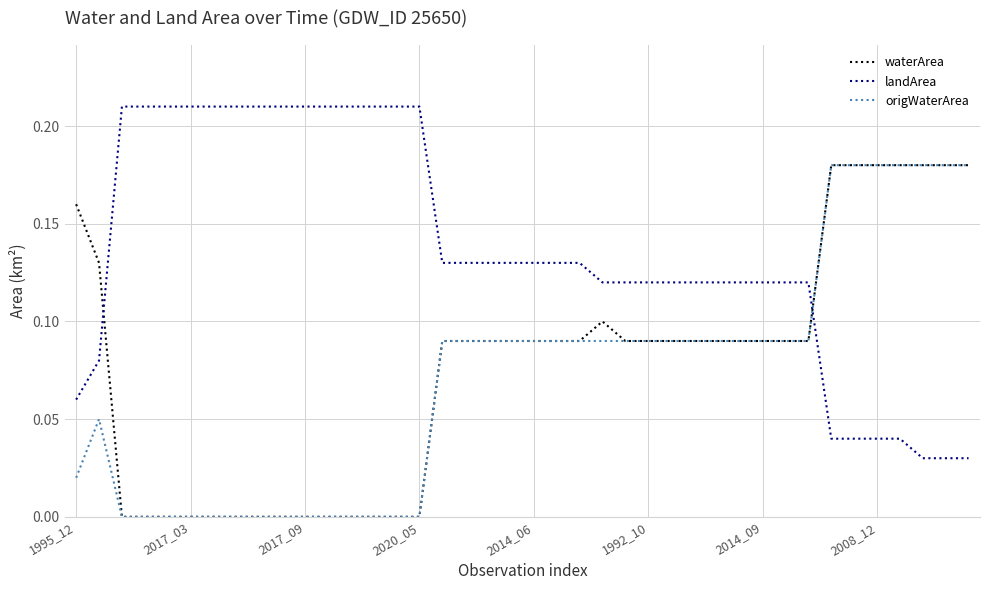

How many times do waterArea and landArea cross each other?

2